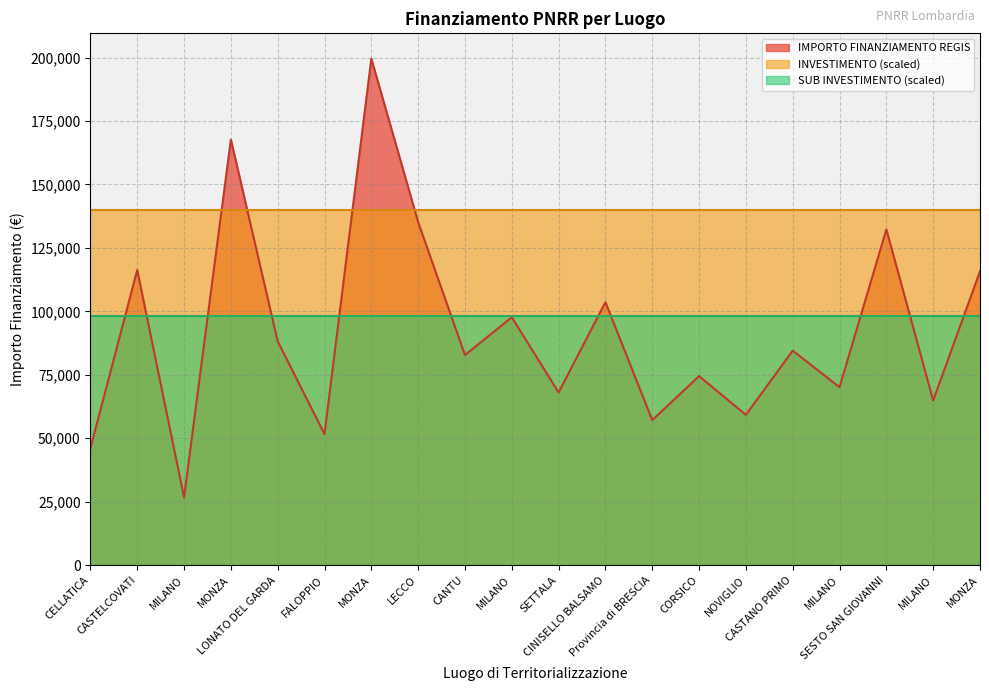

Which has a higher value, Provincia di BRESCIA or FALOPPIO?

Provincia di BRESCIA